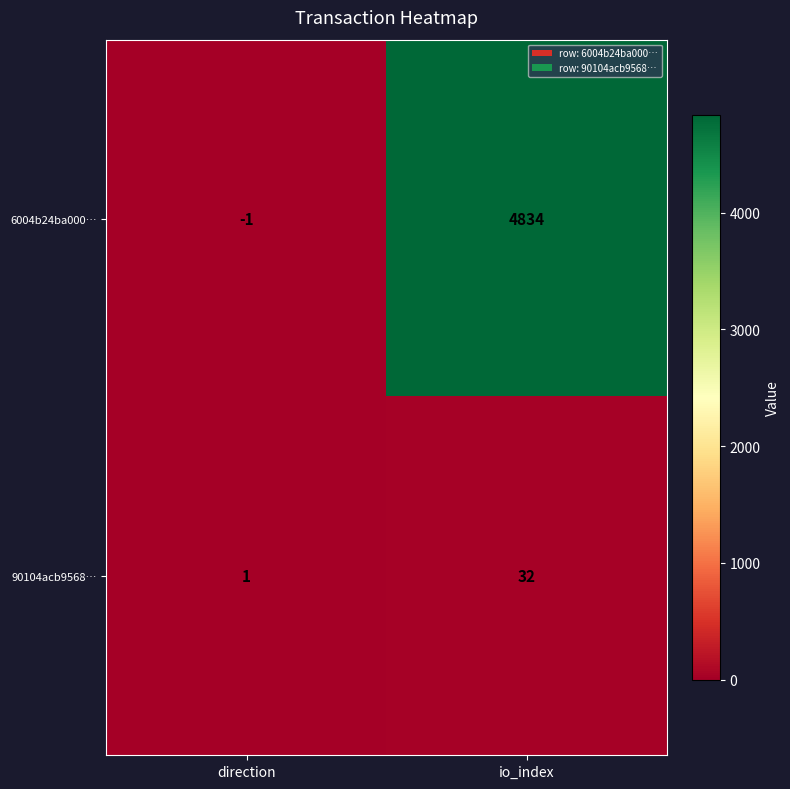

Rank the categories by 90104acb9568… value from highest to lowest.

io_index, direction